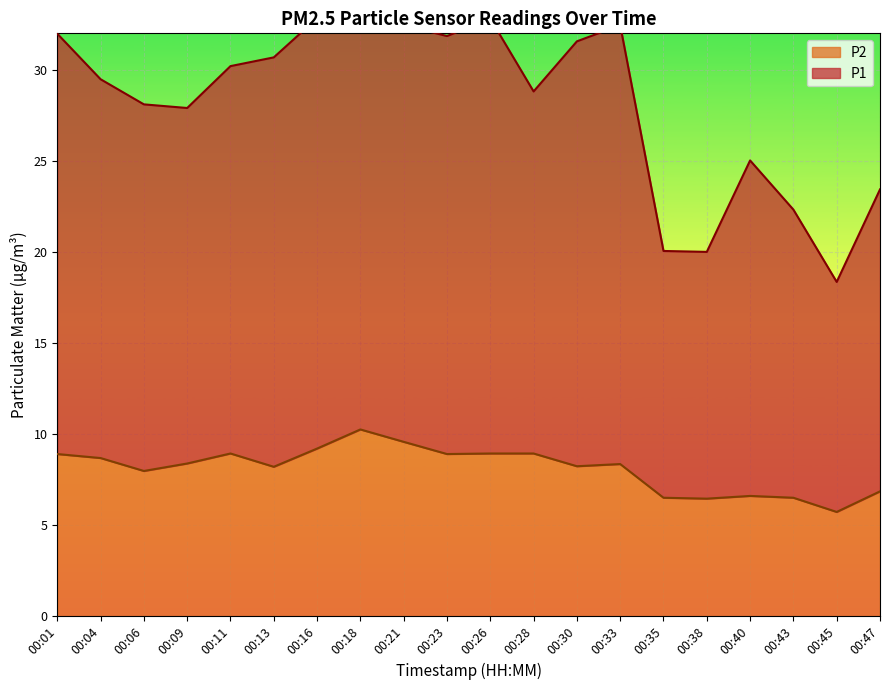

What is the highest value of the P1 series?

37.1